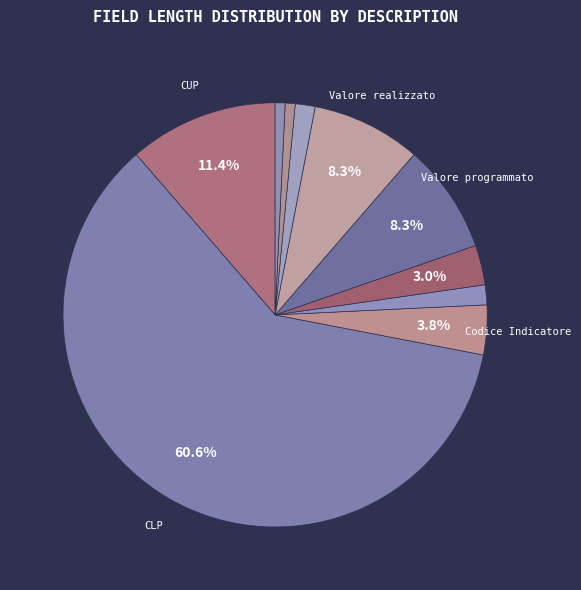

Rank the categories by value from highest to lowest.

CLP, CUP, Valore programmato, Valore realizzato, Codice Indicatore, Anno, Mese, Codice Motivo, Flag indicatore non pertinente, Cancellare Riga